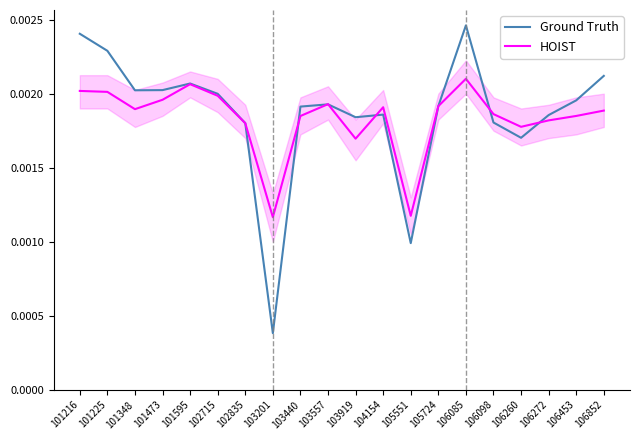

Reading left to right, what are all the values shown in this chart?

Ground Truth: 101216=0.0	101225=0.0	101348=0.0	101473=0.0	101595=0.0	102715=0.0	102835=0.0	103201=0.0	103440=0.0	103557=0.0	103919=0.0	104154=0.0	105551=0.0	105724=0.0	106085=0.0	106098=0.0	106260=0.0	106272=0.0	106453=0.0	106852=0.0
HOIST: 101216=0.0	101225=0.0	101348=0.0	101473=0.0	101595=0.0	102715=0.0	102835=0.0	103201=0.0	103440=0.0	103557=0.0	103919=0.0	104154=0.0	105551=0.0	105724=0.0	106085=0.0	106098=0.0	106260=0.0	106272=0.0	106453=0.0	106852=0.0